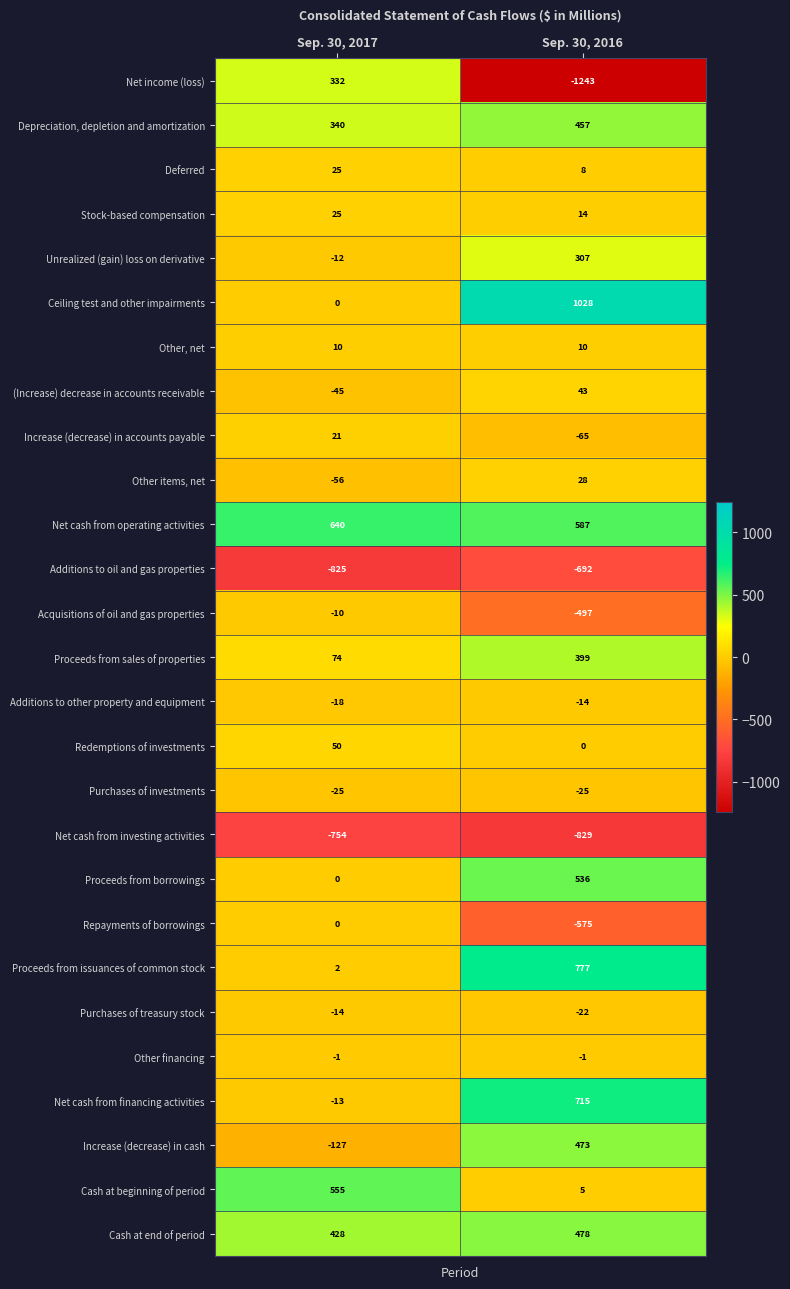

What is the sum of all Other, net values?

20